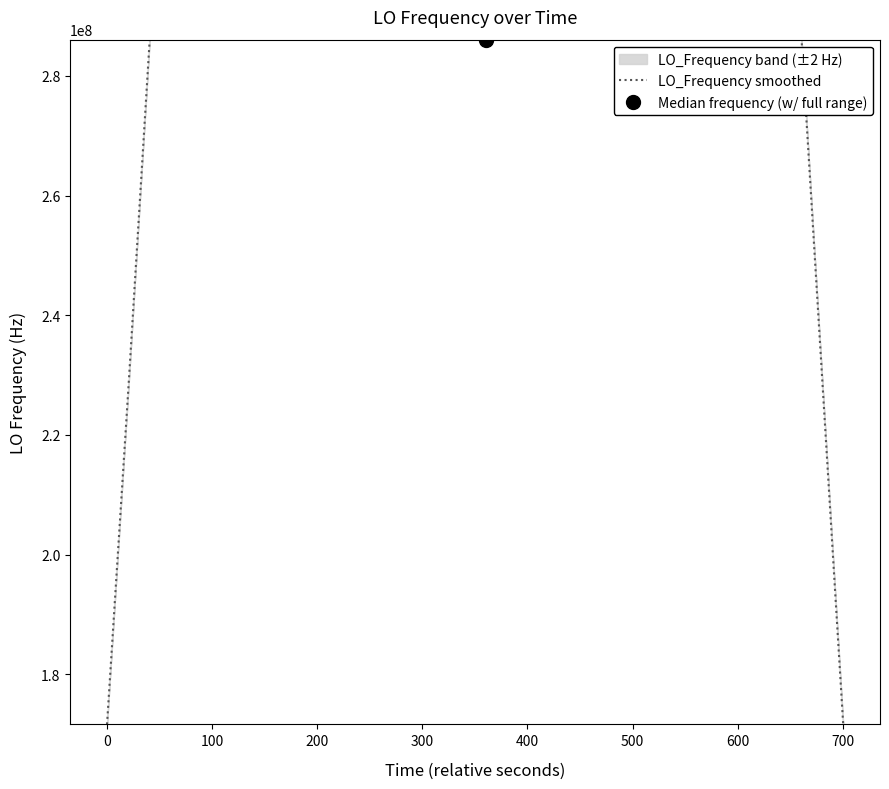

What is the highest value of the LO_Frequency smoothed series?

286047001.0